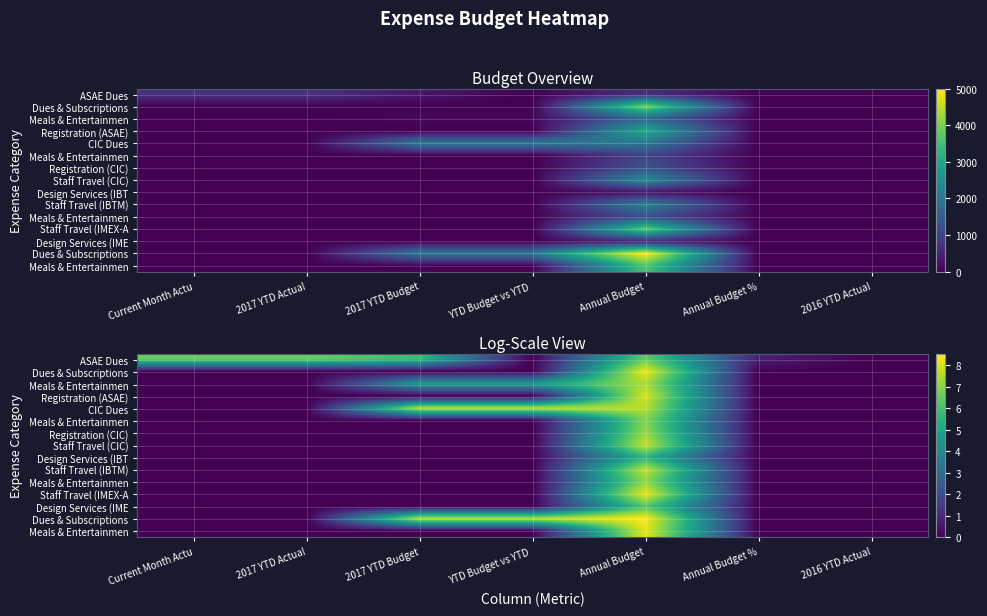

What is the total value across all series at Annual Budget %?

0.7